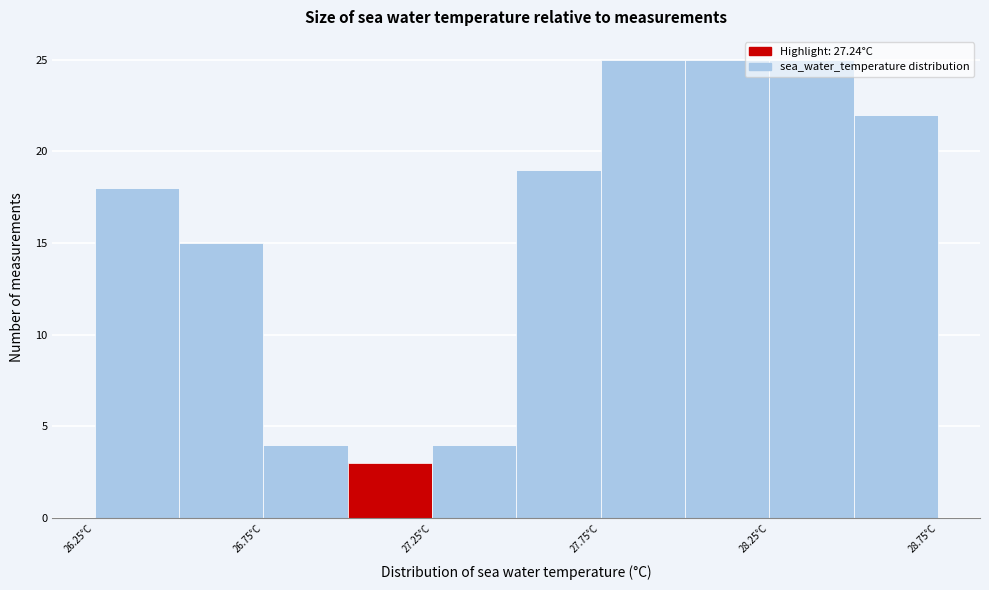

Reading left to right, list every bar in this chart as the range it spans on the x-axis followed by its height. The values are not printed on the chart, so give them approximately, as read against the axis.

26.25 to 26.50: 18
26.50 to 26.75: 15
26.75 to 27.00: 4
27.00 to 27.25: 3
27.25 to 27.50: 4
27.50 to 27.75: 19
27.75 to 28.00: 25
28.00 to 28.25: 25
28.25 to 28.50: 25
28.50 to 28.75: 22